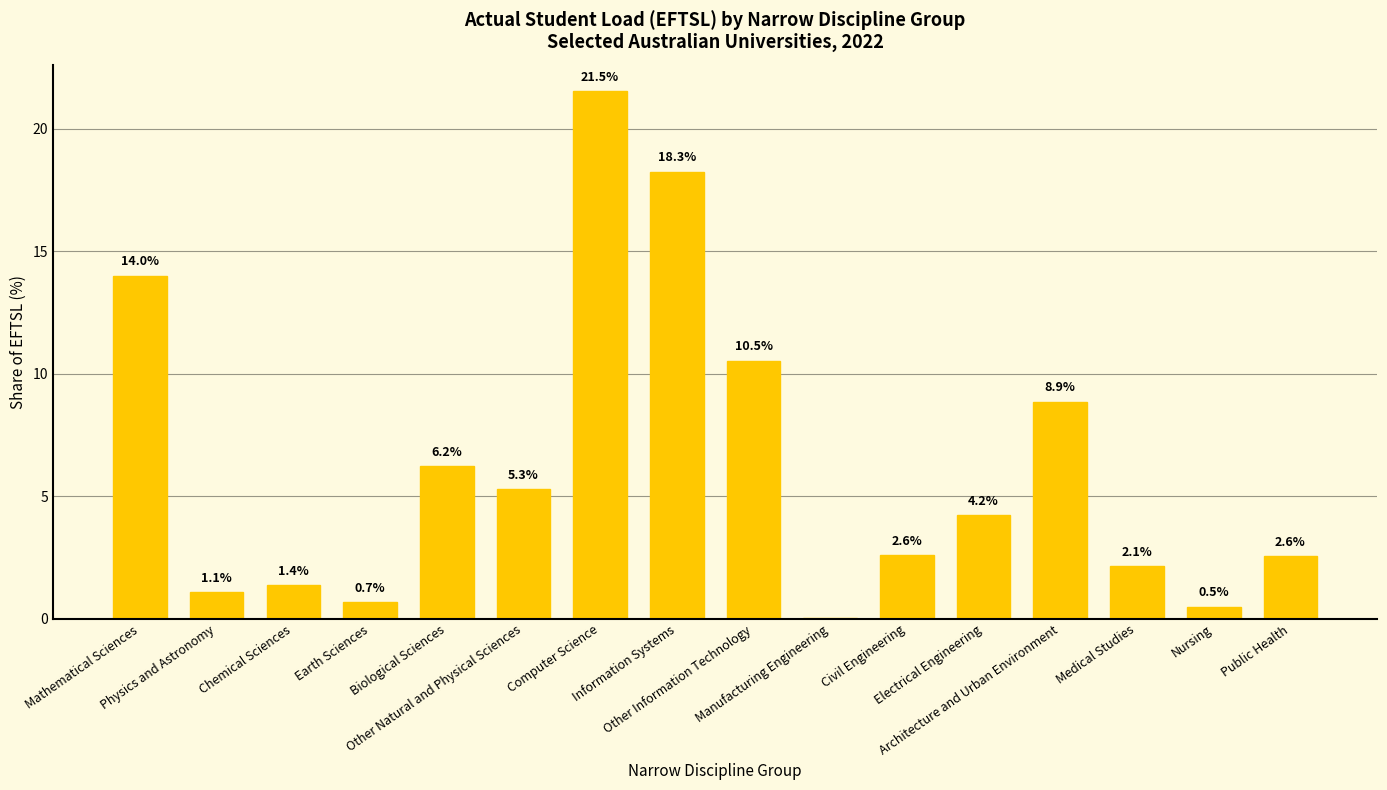

What is the greatest value displayed?

21.5